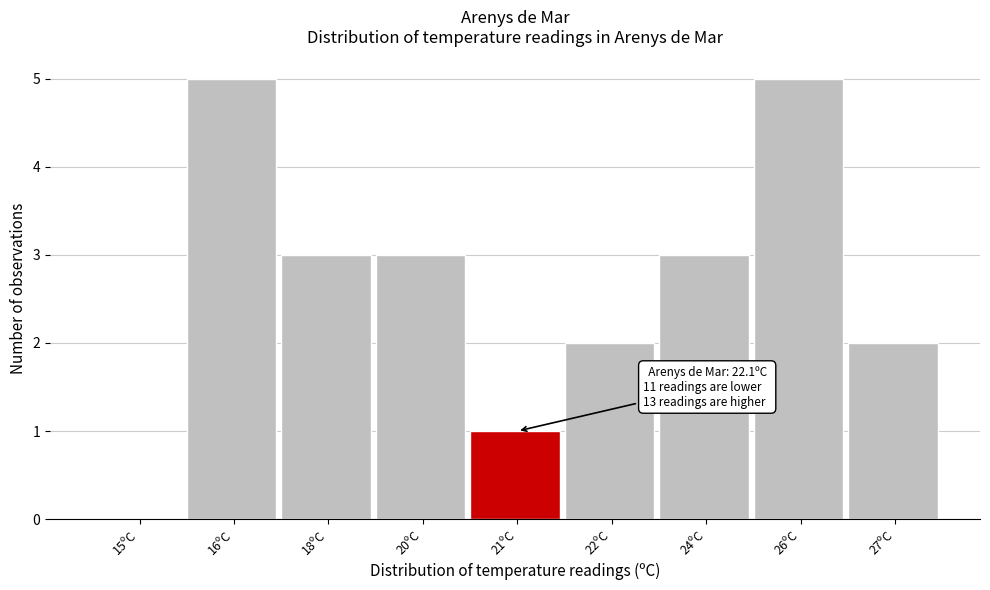

Reading left to right, what are all the values shown in this chart?

15ºC=0	16ºC=5	18ºC=3	20ºC=3	21ºC=1	22ºC=2	24ºC=3	26ºC=5	27ºC=2